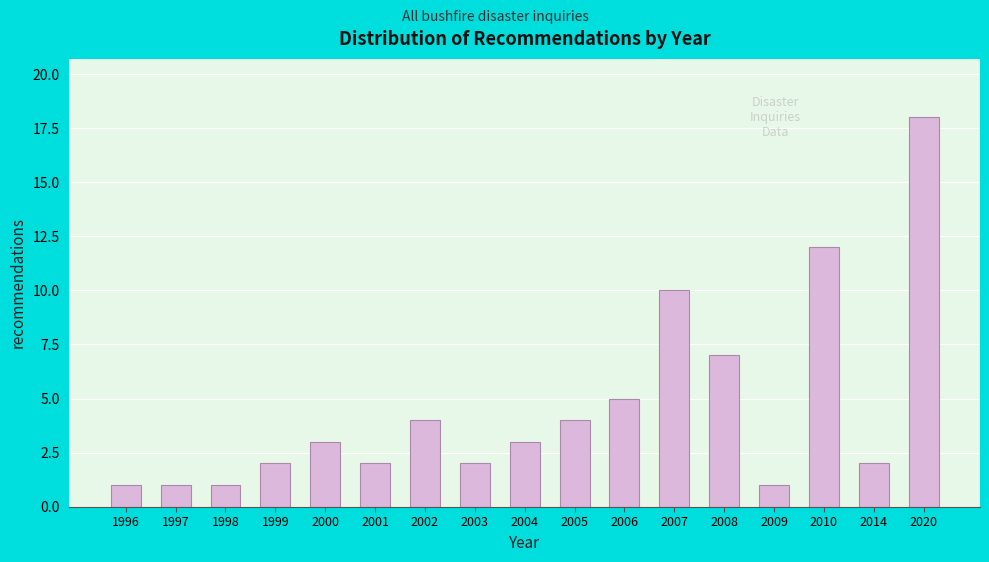

Reading left to right, extract all data points from this chart.

1	1	1	2	3	2	4	2	3	4	5	10	7	1	12	2	18